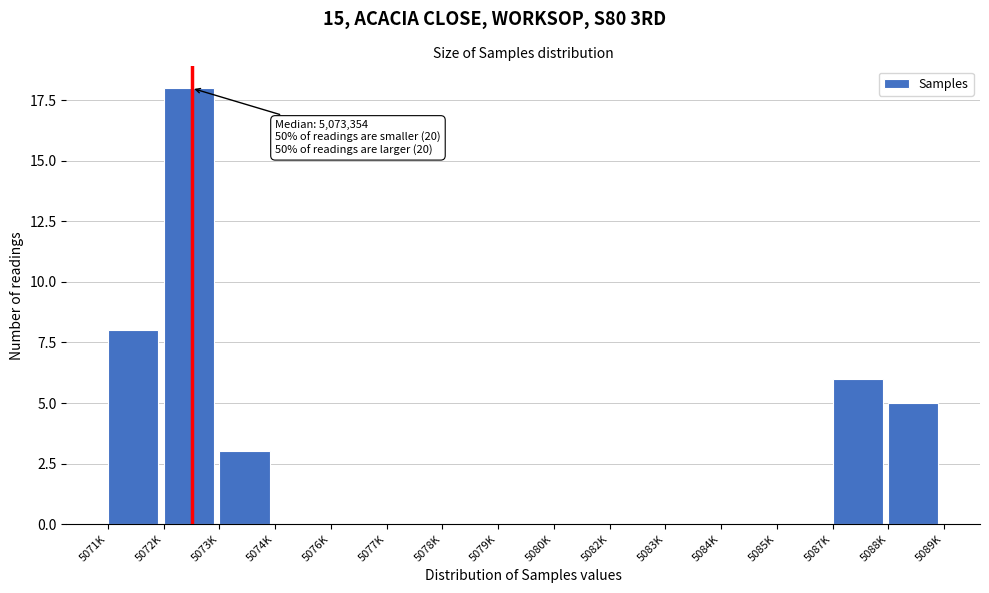

Reading left to right, list all the values displayed in this chart.

5071K=8	5072K=18	5073K=3	5074K=0	5076K=0	5077K=0	5078K=0	5079K=0	5080K=0	5082K=0	5083K=0	5084K=0	5085K=0	5087K=6	5088K=5